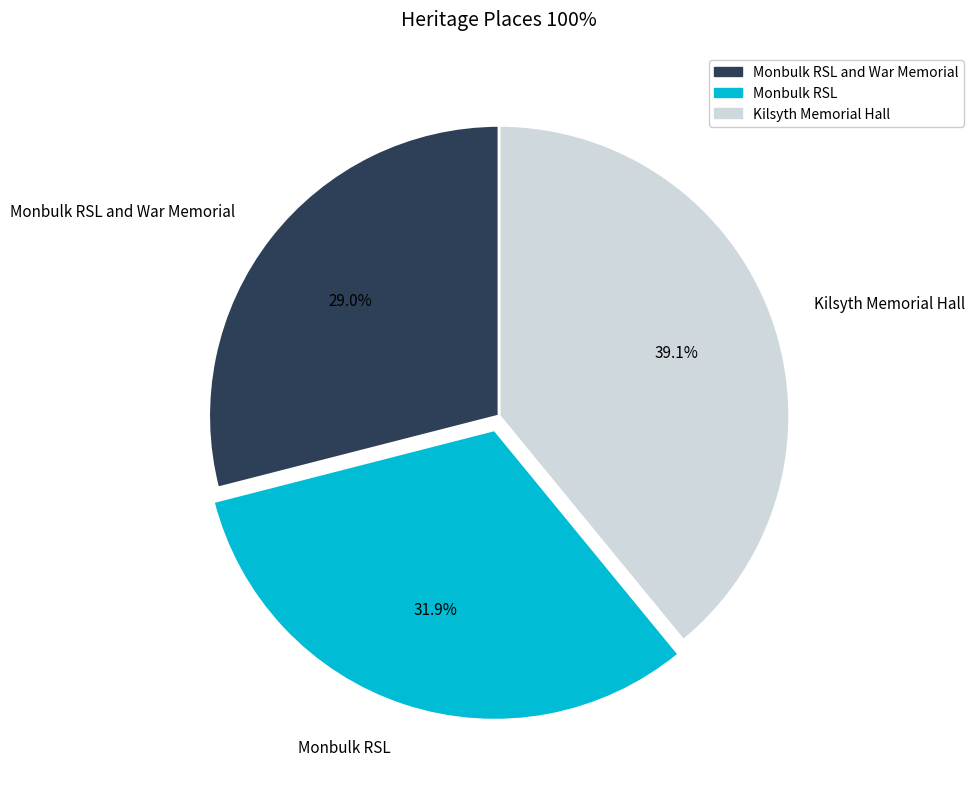

Count the number of slices in the pie.

3